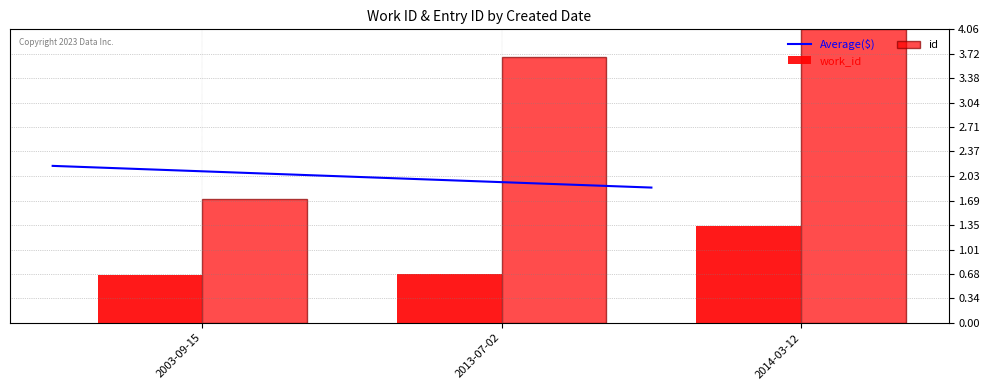

What is the label of the 2nd bar from the left?

2013-07-02